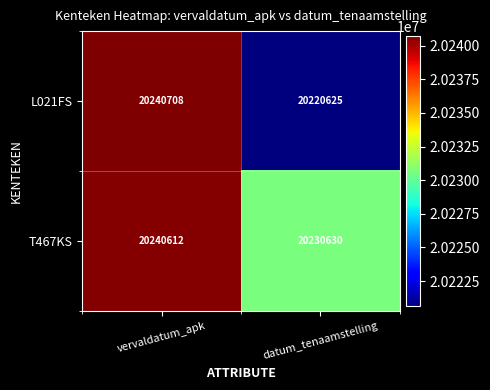

Which series has the largest total across all categories?

T467KS